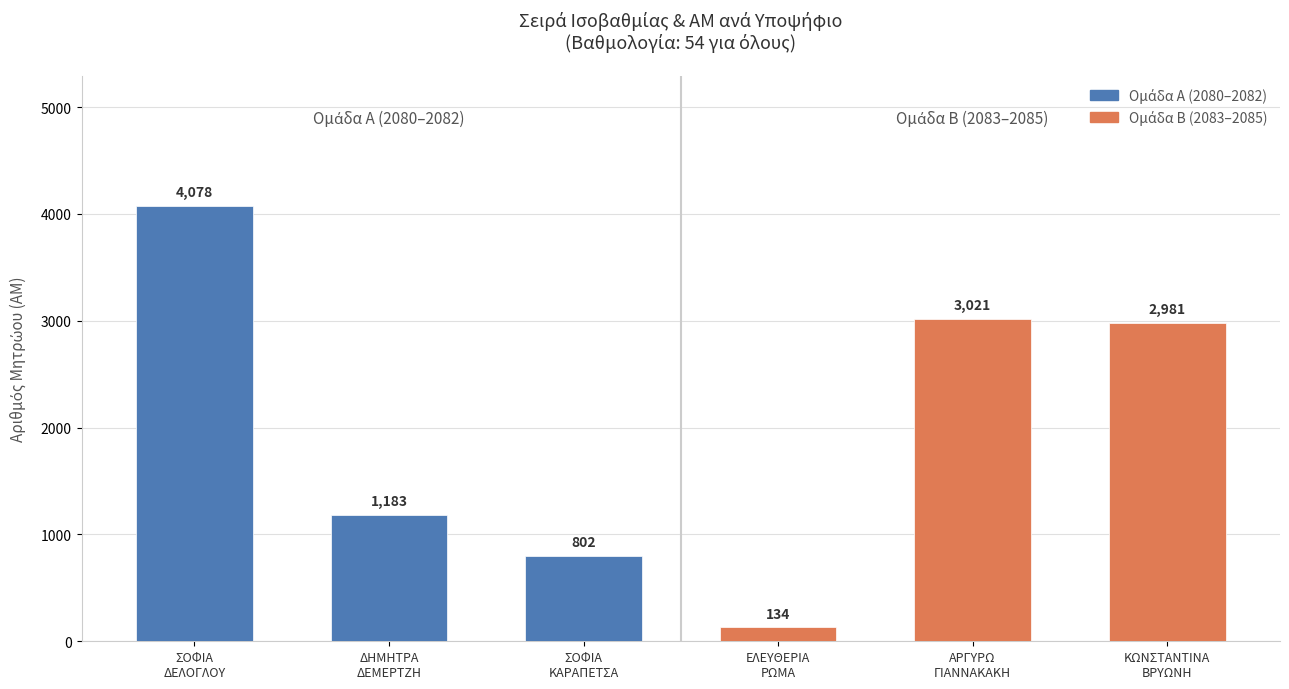

What is the difference between the maximum and second lowest values?

3276